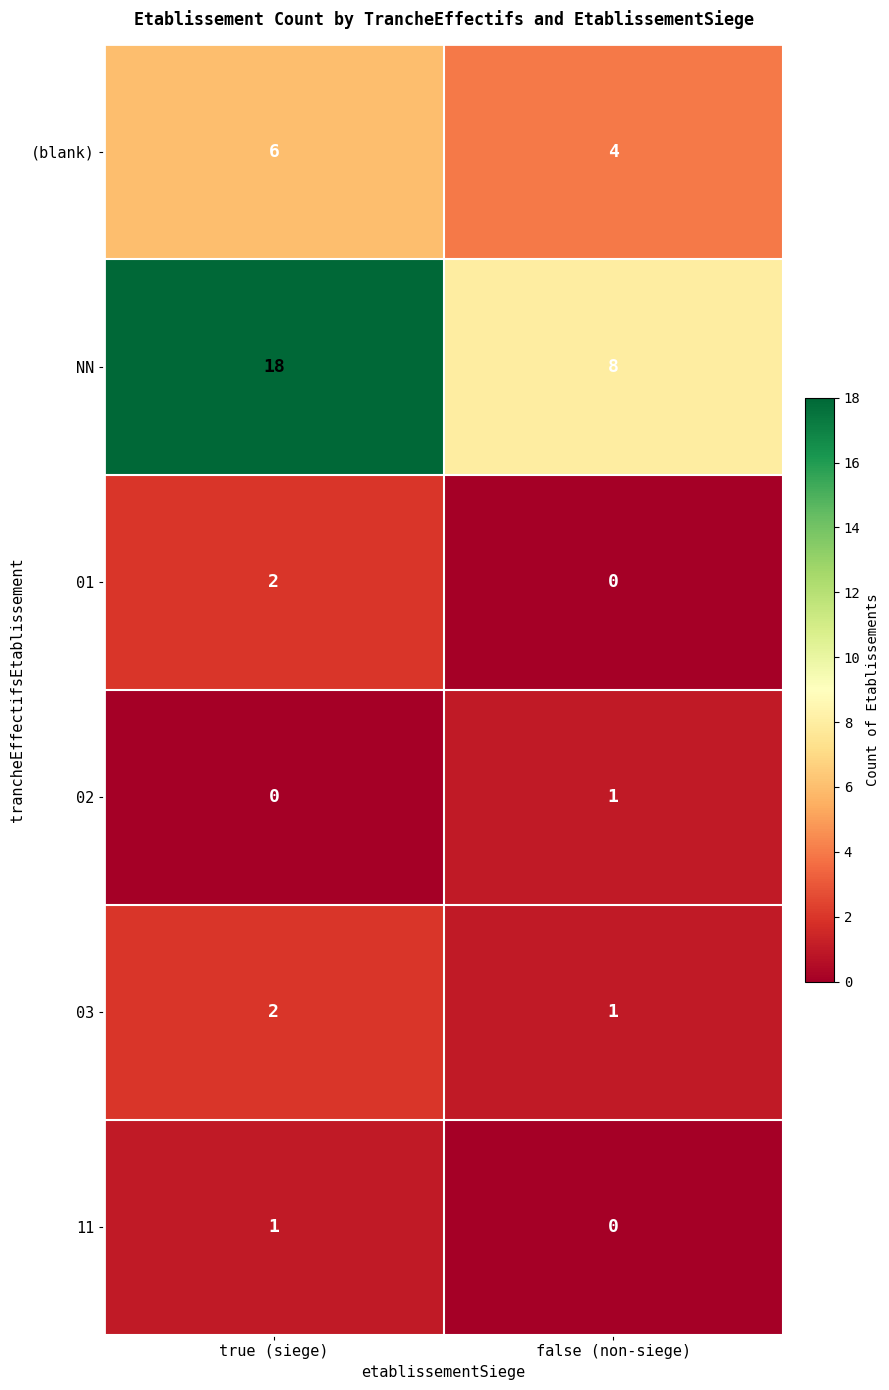

Reading right to left, extract all data points from this chart.

(blank): 4	6
NN: 8	18
01: 0	2
02: 1	0
03: 1	2
11: 0	1